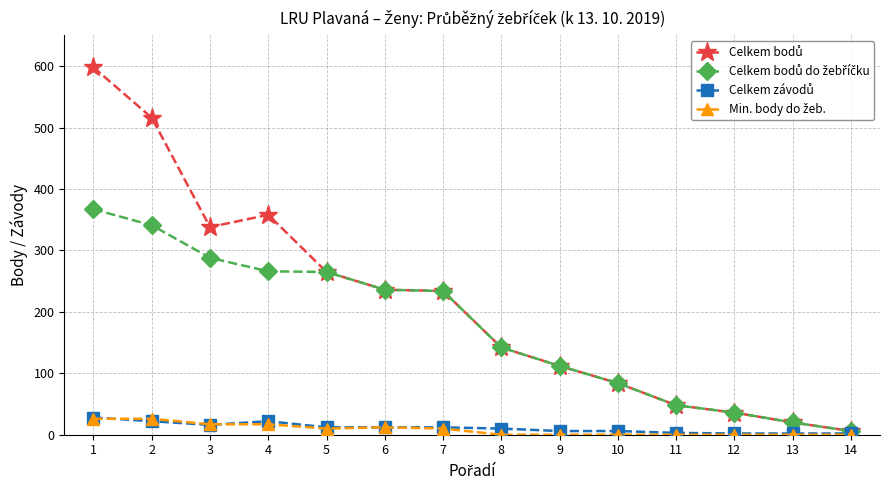

At how many categories does at least one series exceed 519?

1